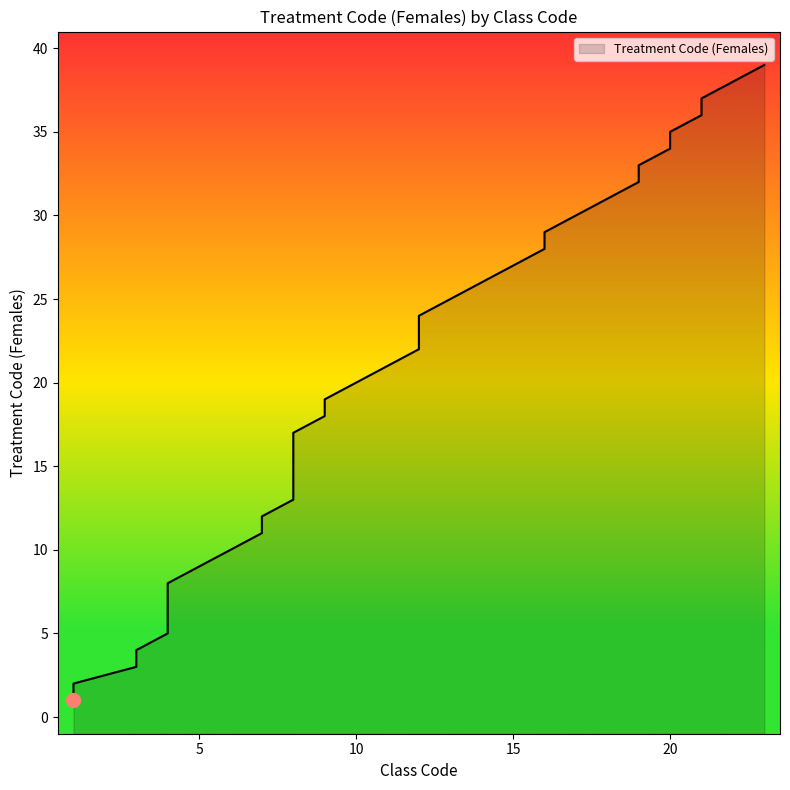

Reading left to right, list all the values displayed in this chart.

1	2	3	4	5	6	7	8	9	10	11	12	13	14	15	16	17	18	19	20	21	22	23	24	25	26	27	28	29	30	31	32	33	34	35	36	37	38	39